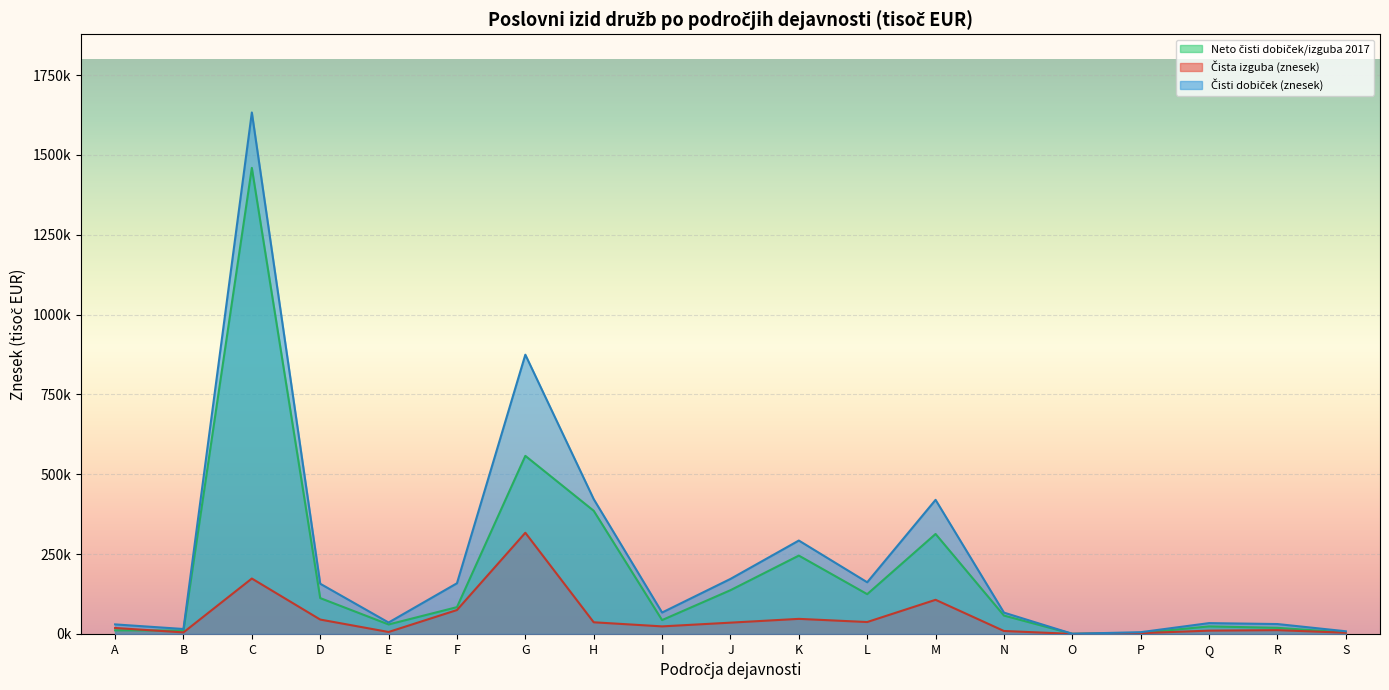

The Neto čisti dobiček/izguba 2017 series shows 4595.4 at S. True or false?

True